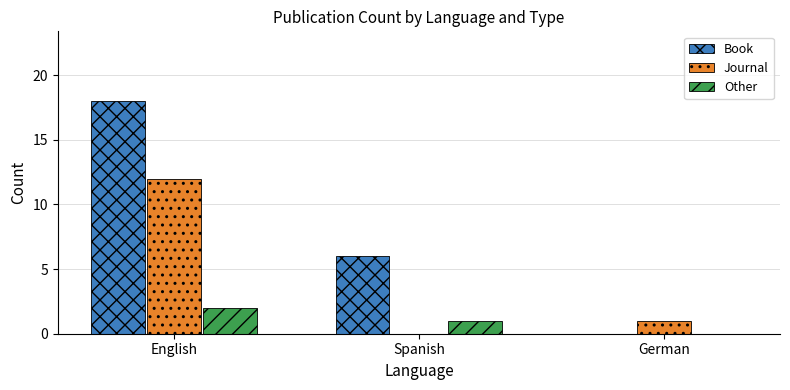

Reading left to right, transcribe all the data shown in this chart.

Book: English=18	Spanish=6	German=0
Journal: English=12	Spanish=0	German=1
Other: English=2	Spanish=1	German=0